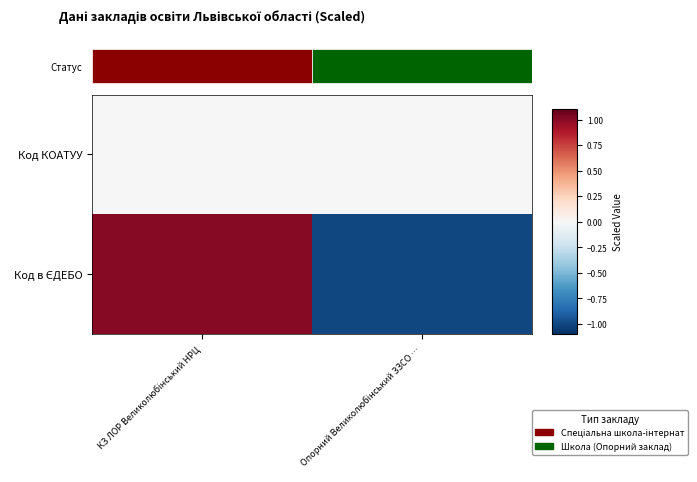

At which label does Код в ЄДЕБО reach its minimum?

Опорний Великолюбінський ЗЗСО …